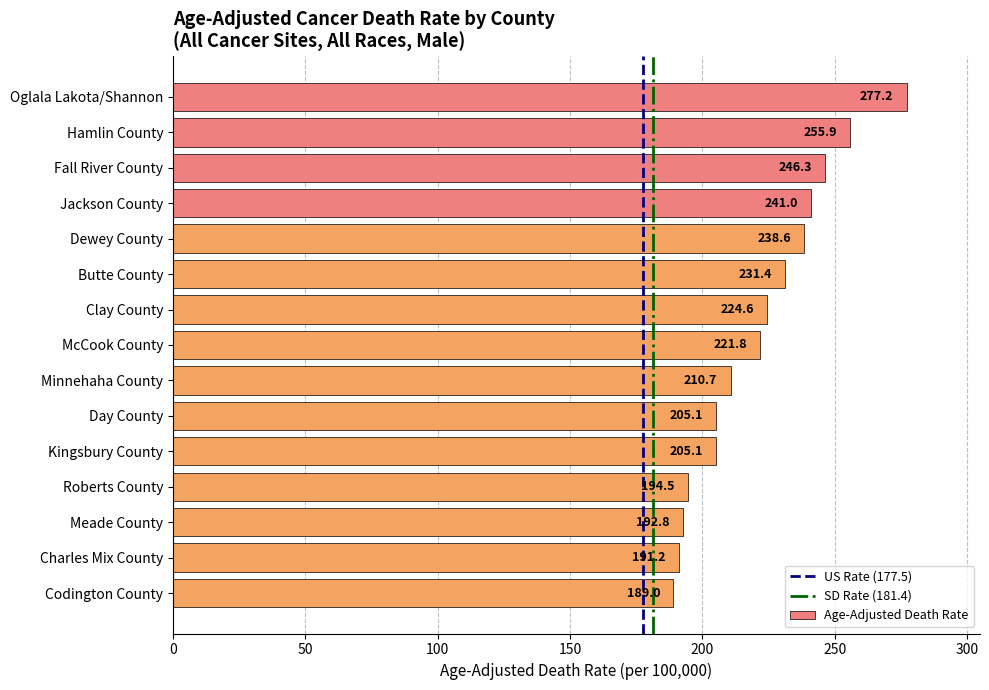

True or false: the data shows 372.0 at Hamlin County.

False